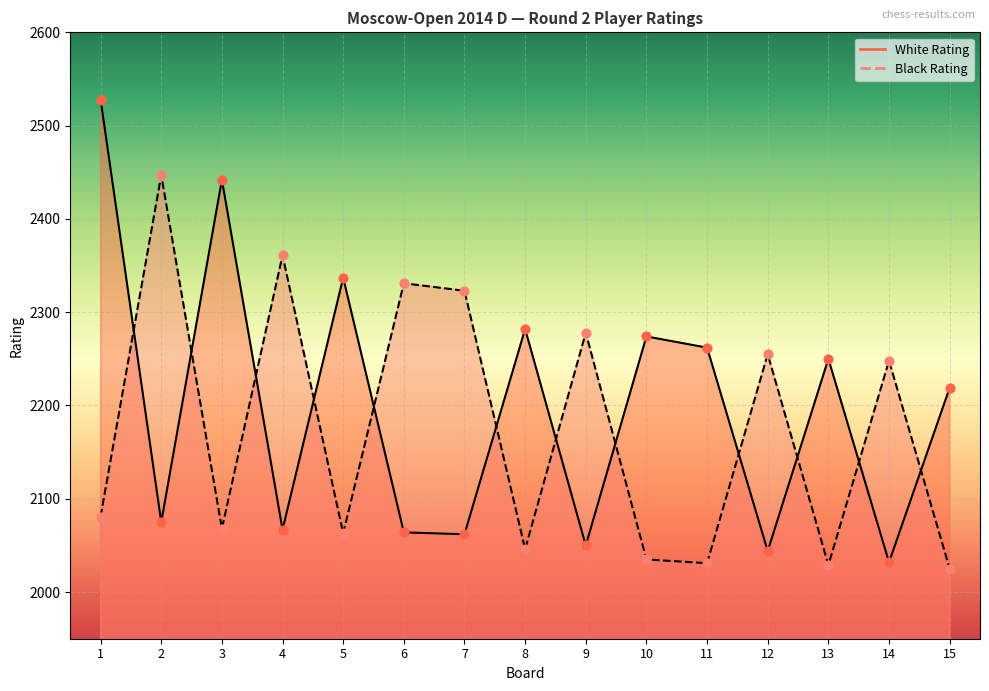

What is the total value across all series at 3?

4510